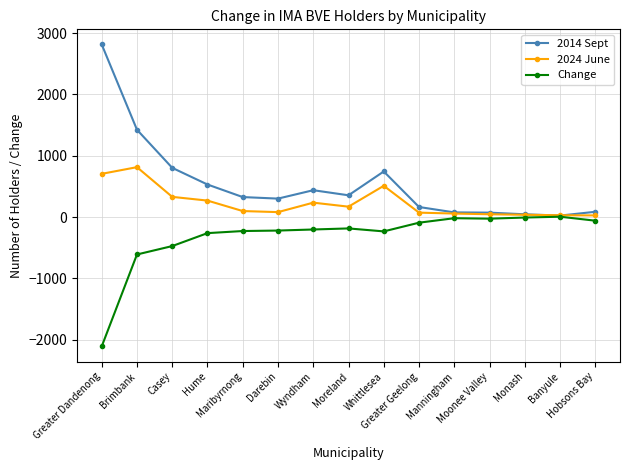

Rank the series by their average value, from highest to lowest.

2014 Sept, 2024 June, Change